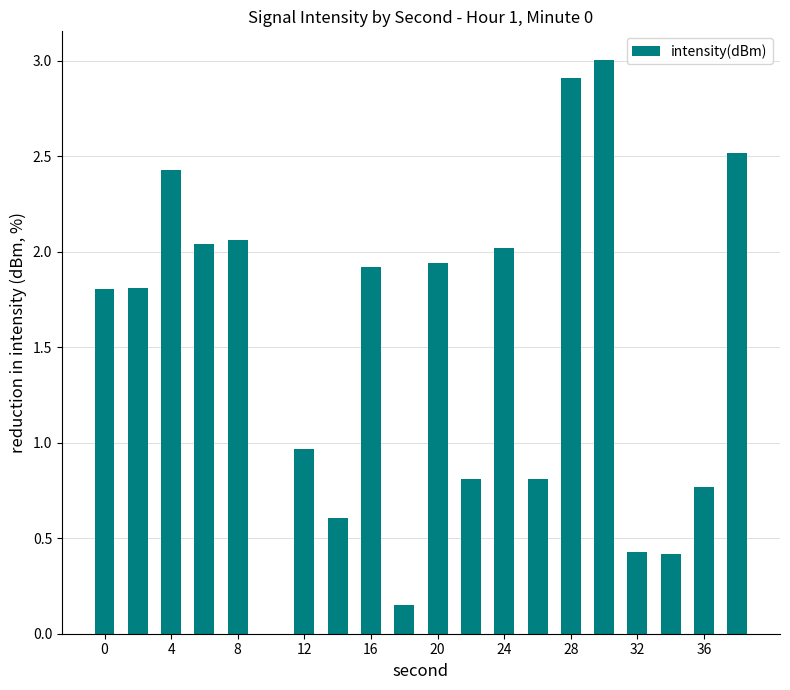

What is the sum of all values?

29.4